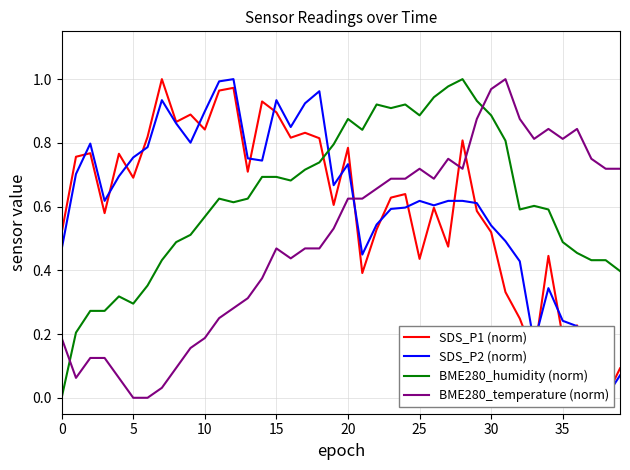

What is the value of the SDS_P2 (norm) point at the 5th from the left?

0.7